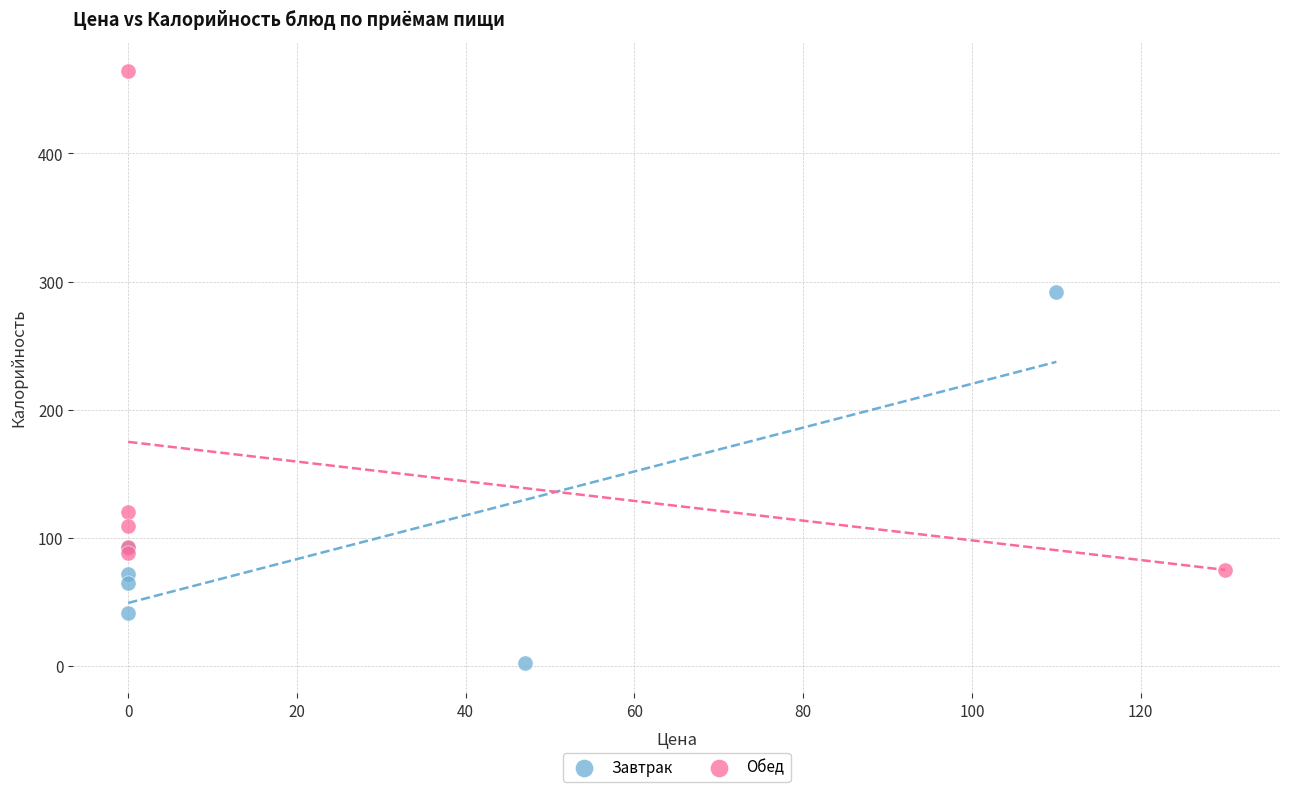

Which series contains the lowest Y value?

Завтрак